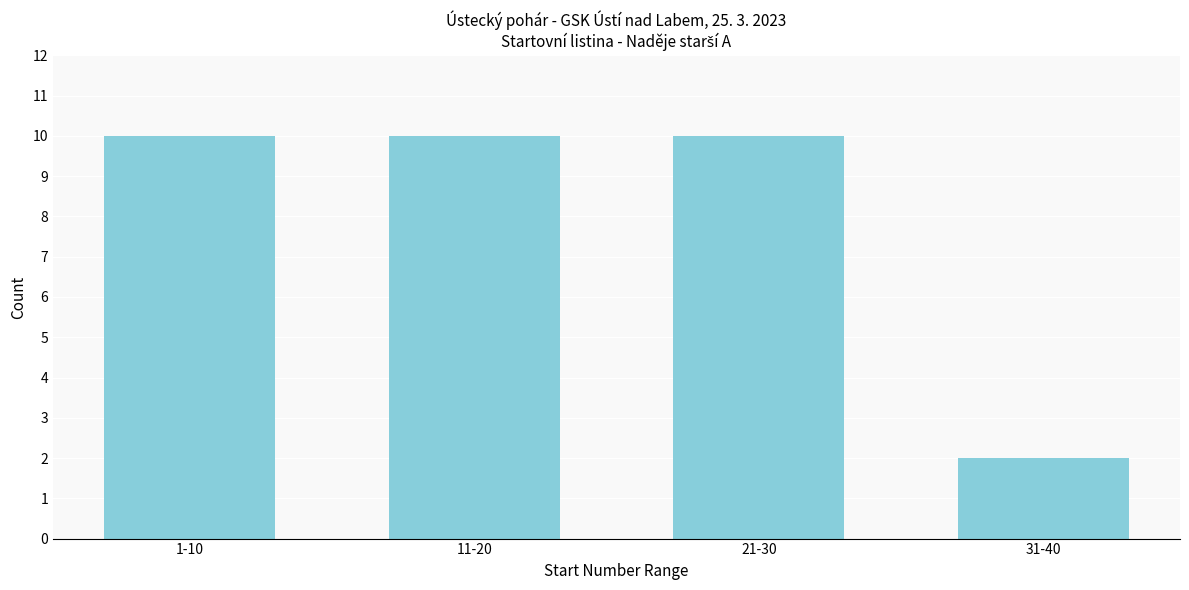

Reading left to right, extract all data points from this chart.

10	10	10	2